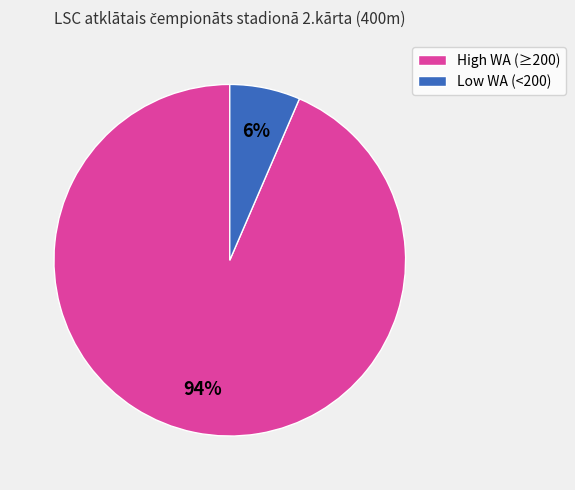

True or false: High WA (≥200) accounts for 99% of the total.

False